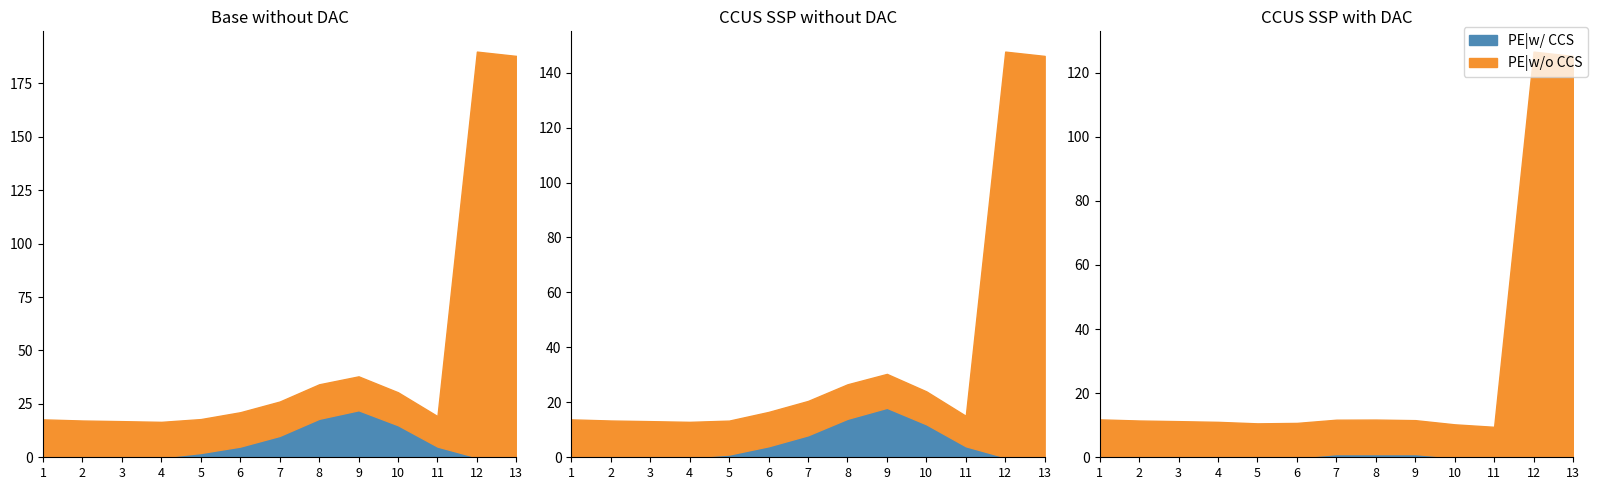

At which category does PE|w/o CCS reach its first local peak?

8